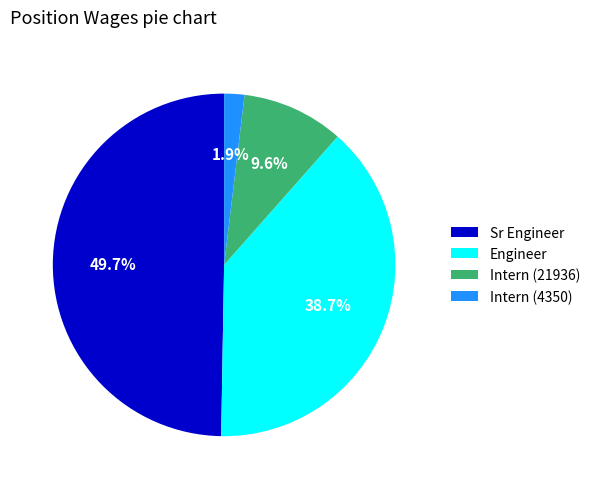

Do Sr Engineer and Engineer together represent more than half of the pie?

Yes